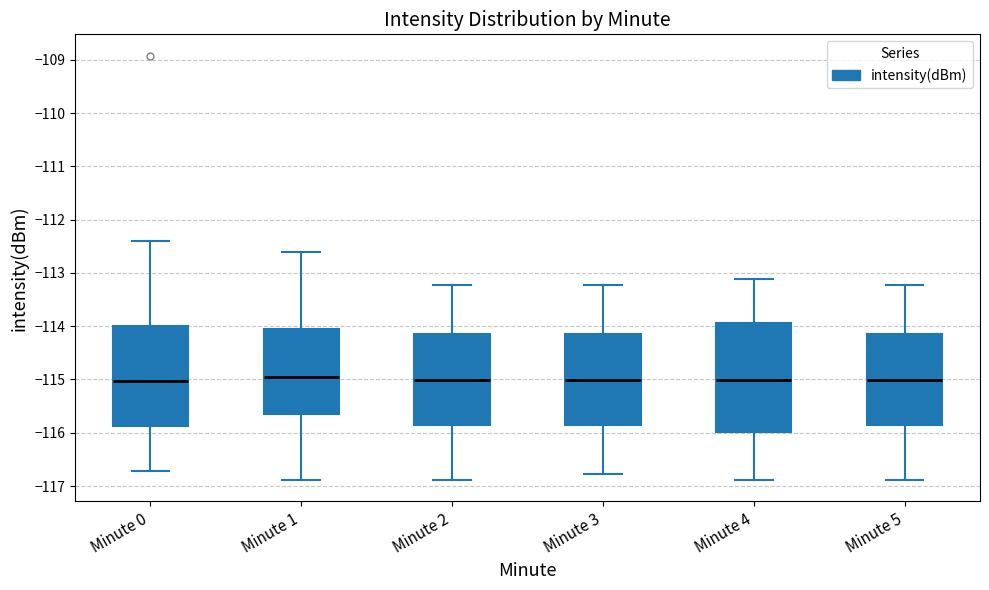

Where is the lower edge of the box for Minute 4 on the y-axis? The values are not printed on the chart, so give them approximately, as read against the axis.

-116.0